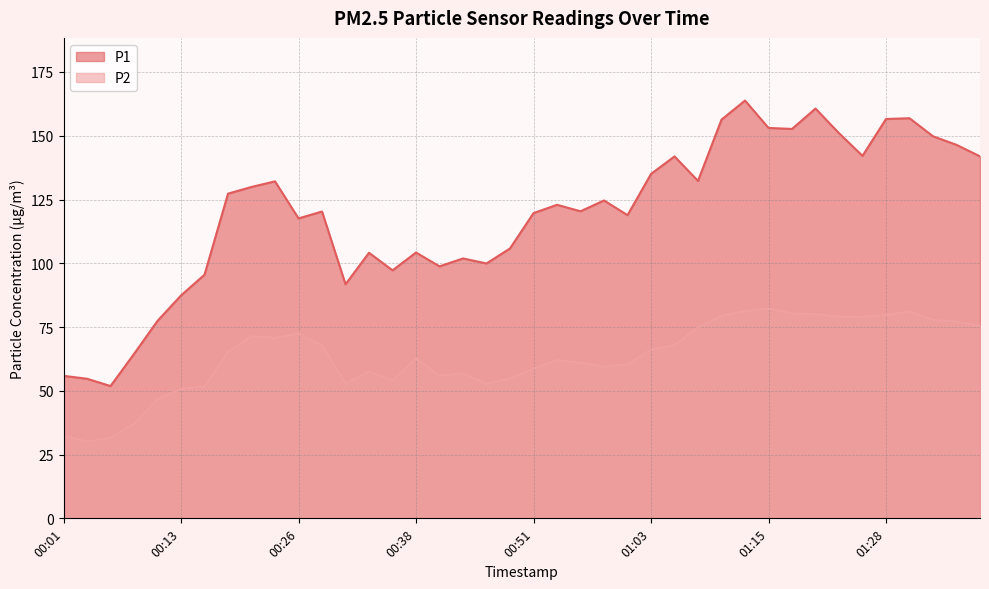

List the labels in order of P1 value, largest first.

01:13, 01:20, 01:30, 01:28, 01:10, 01:15, 01:18, 01:23, 01:33, 01:35, 01:25, 01:37, 01:05, 01:03, 01:08, 00:24, 00:21, 00:19, 00:58, 00:53, 00:56, 00:29, 00:51, 01:01, 00:26, 00:48, 00:38, 00:33, 00:43, 00:46, 00:41, 00:36, 00:16, 00:31, 00:13, 00:11, 00:09, 00:01, 00:04, 00:06